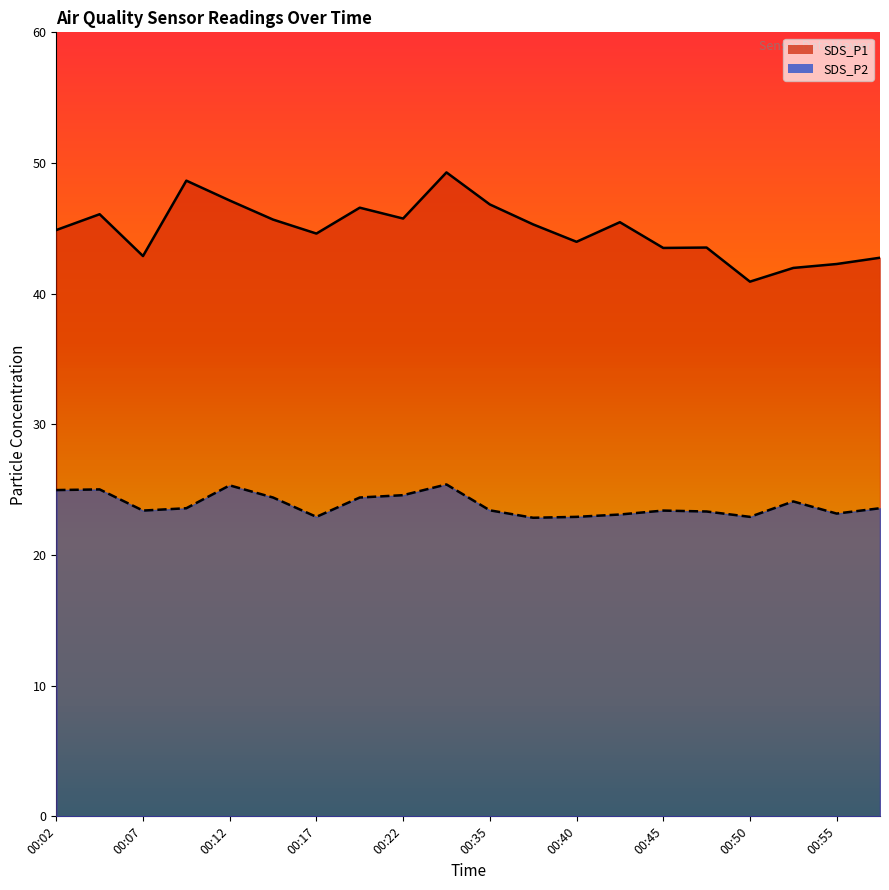

What is the value of the SDS_P2 point at the 17th from the left?

22.9